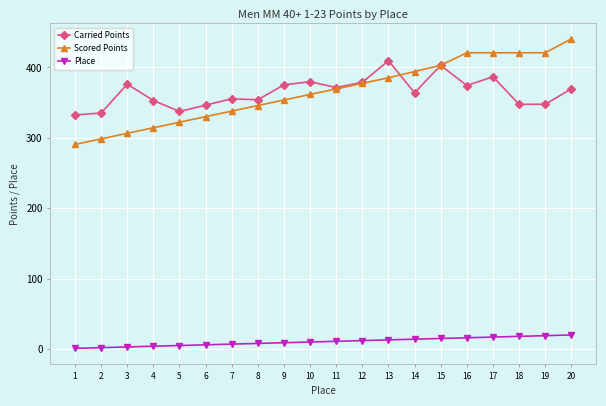

List the series in order of their peak value, highest first.

Scored Points, Carried Points, Place